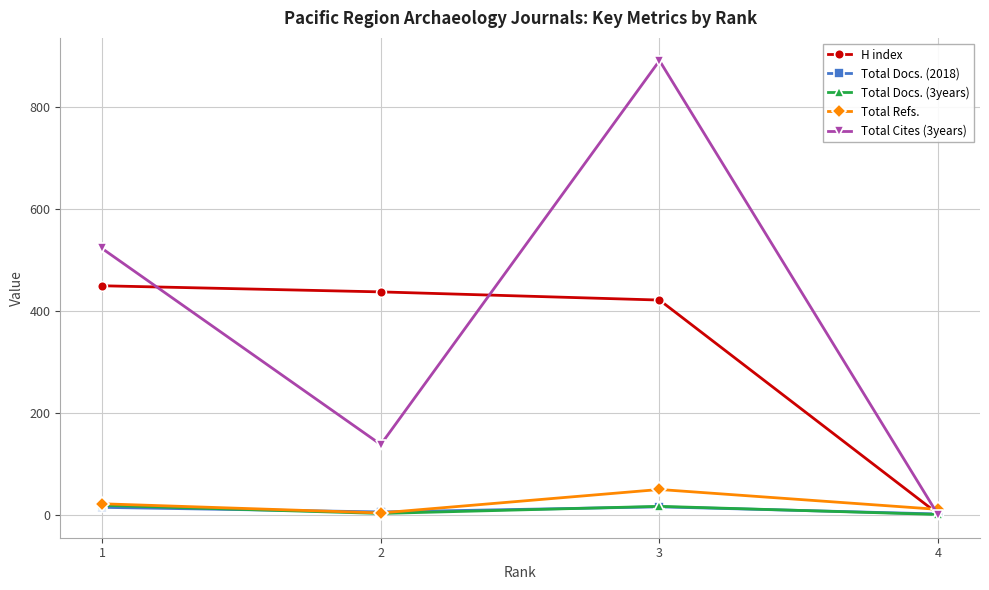

At which category does Total Cites (3years) reach its first local peak?

3